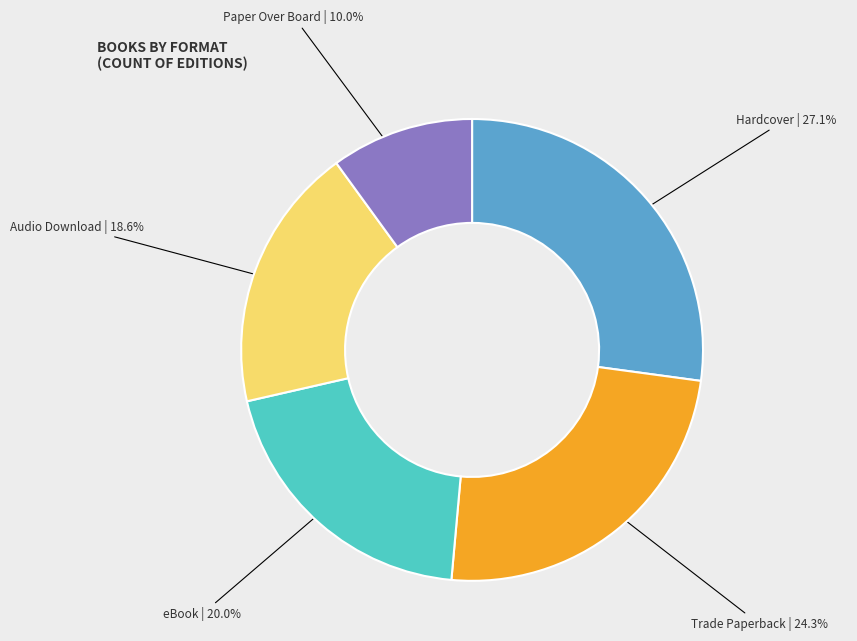

To the nearest percent, what portion does Hardcover represent?

27%